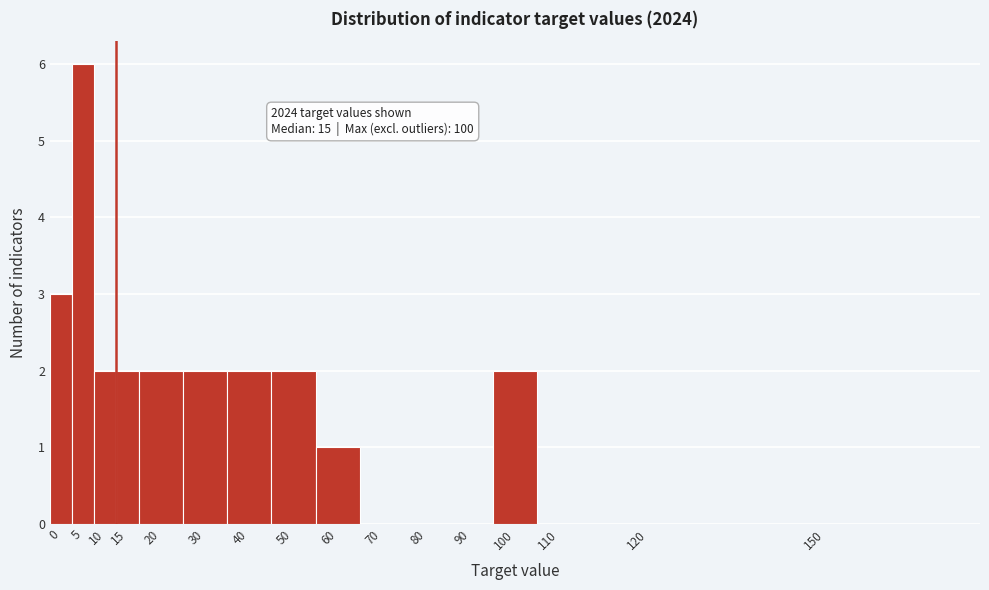

Reading right to left, extract all data points from this chart.

150=0	120=0	110=0	100=2	90=0	80=0	70=0	60=1	50=2	40=2	30=2	20=2	15=2	10=2	5=6	0=3